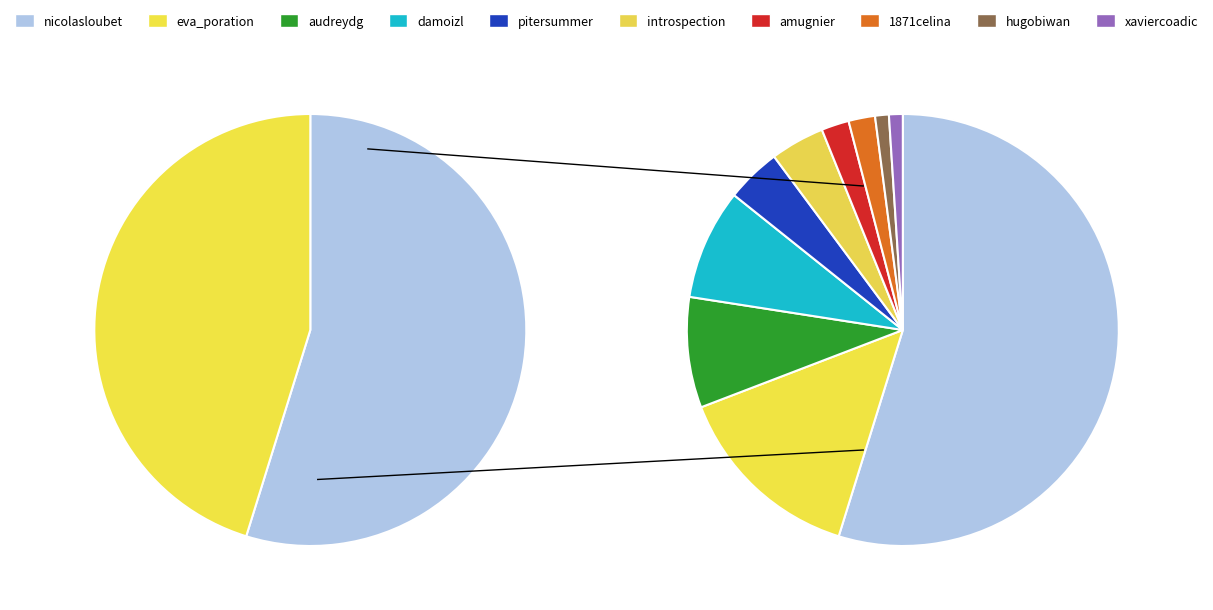

Does nicolasloubet account for over 50% of the chart?

Yes